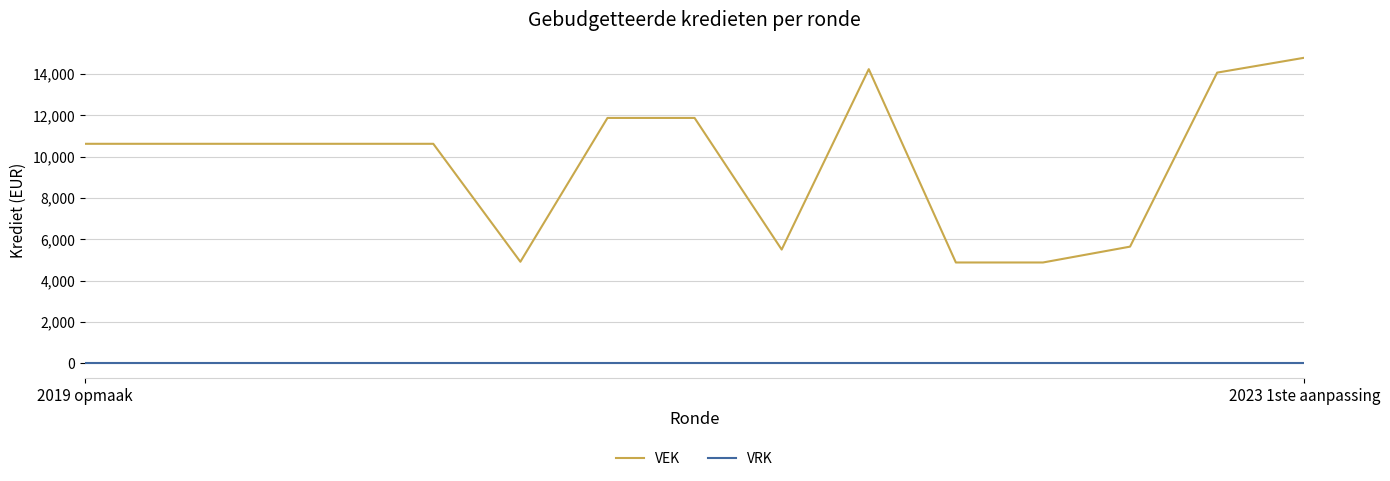

Rank the series by their average value, from lowest to highest.

VRK, VEK